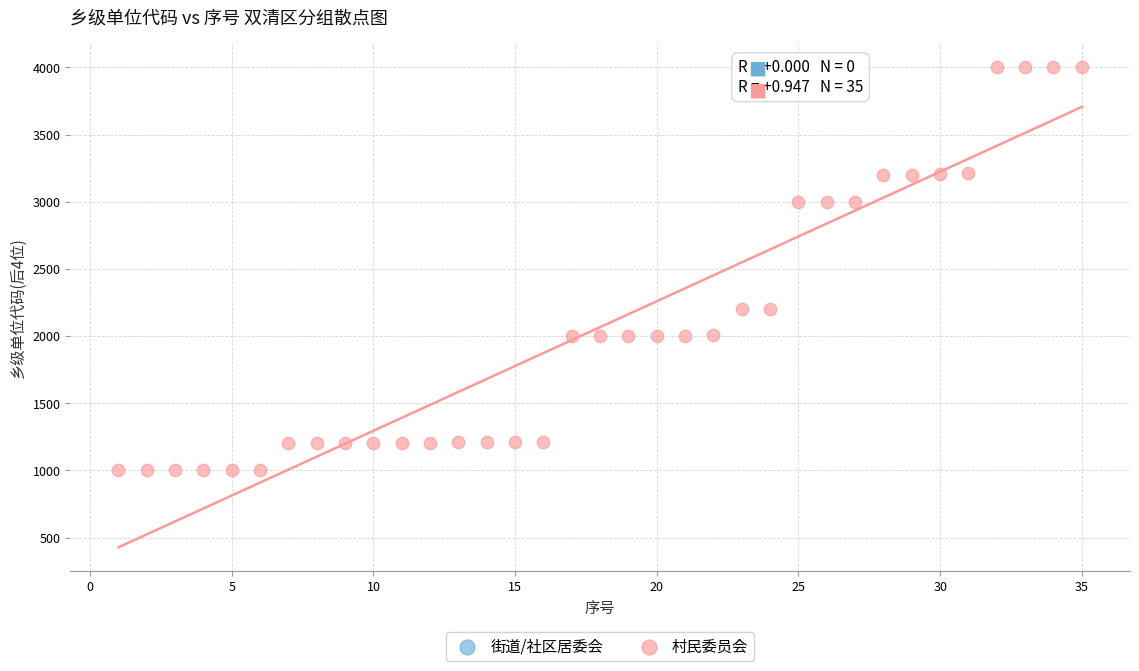

What is the range of X values (max minus min)?

34